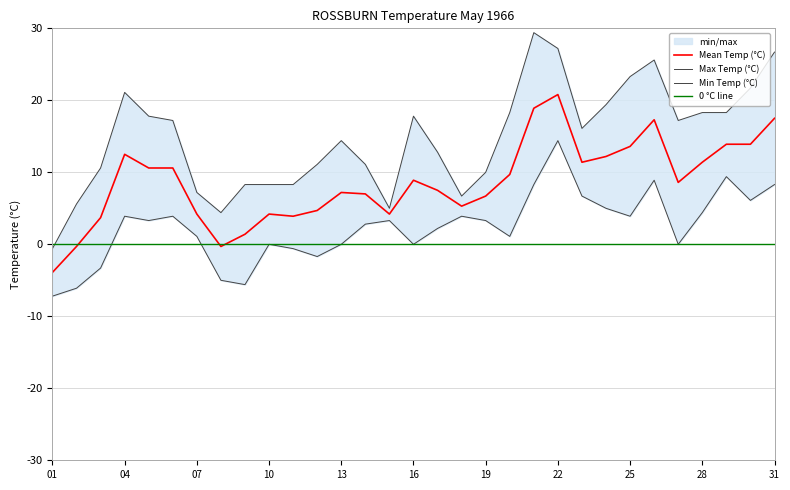

Read the Mean Temp (°C) value at 04.

12.5